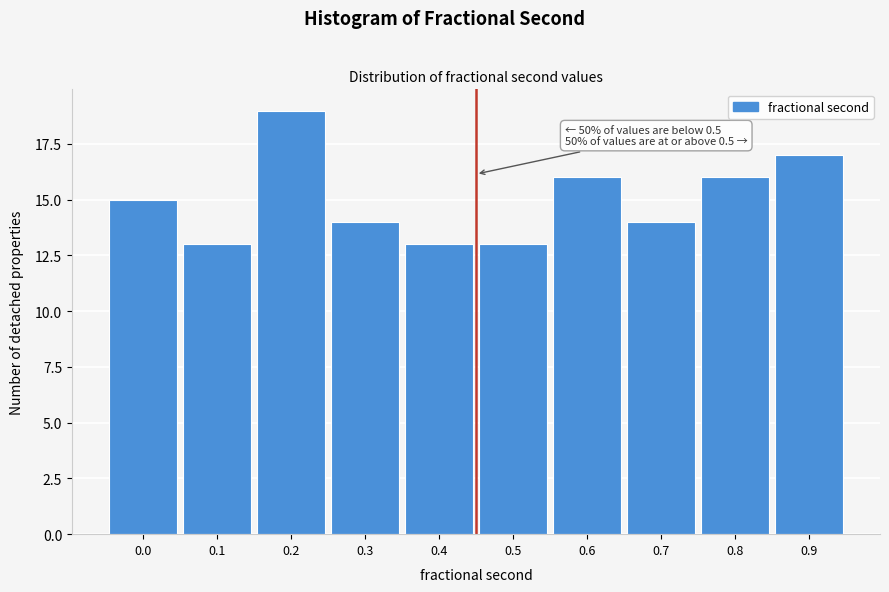

Reading left to right, list all the values displayed in this chart.

15	13	19	14	13	13	16	14	16	17